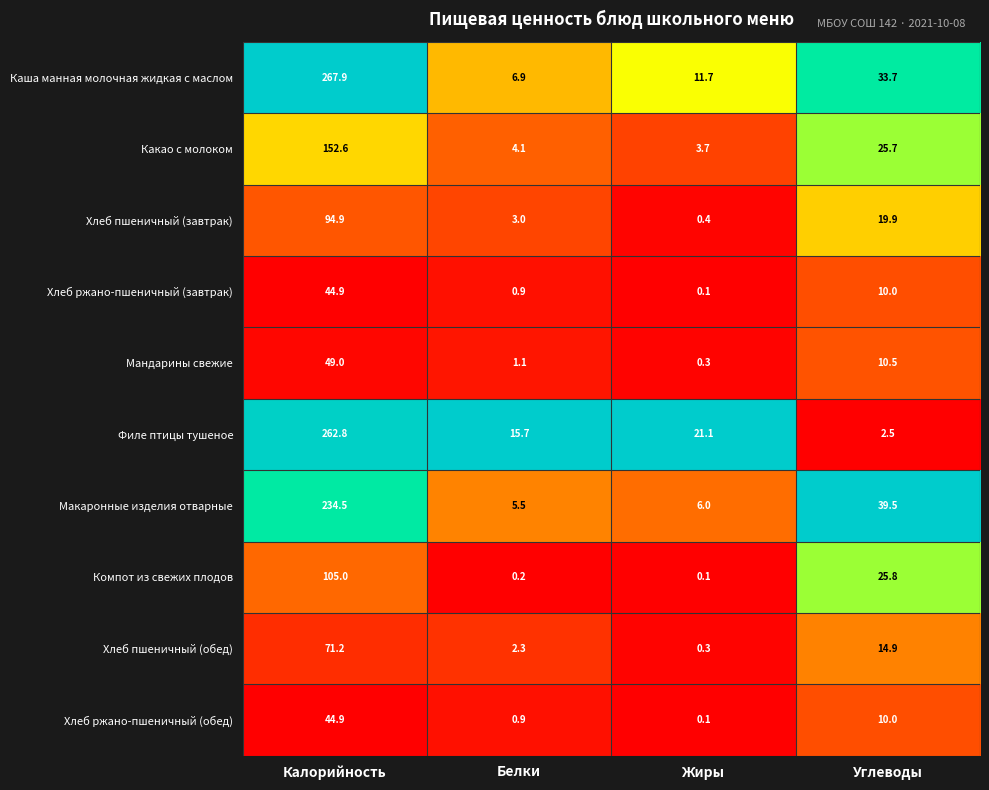

At which category is the sum across all series the highest?

Калорийность